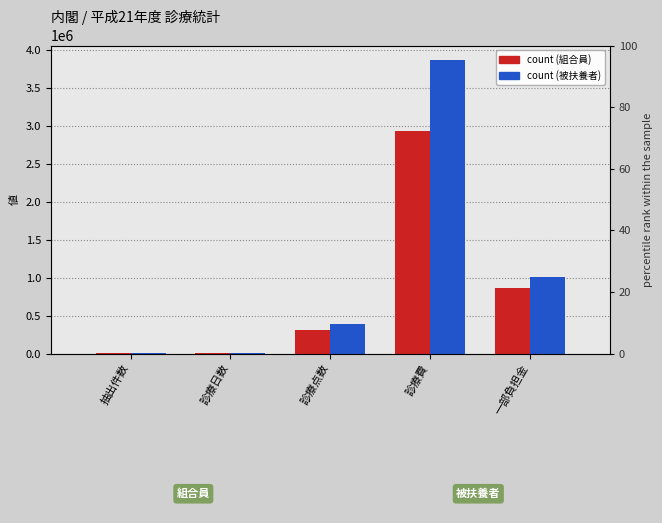

List the labels in order of 被扶養者(計) value, largest first.

診療費, 一部負担金, 診療点数, 診療日数, 抽出件数